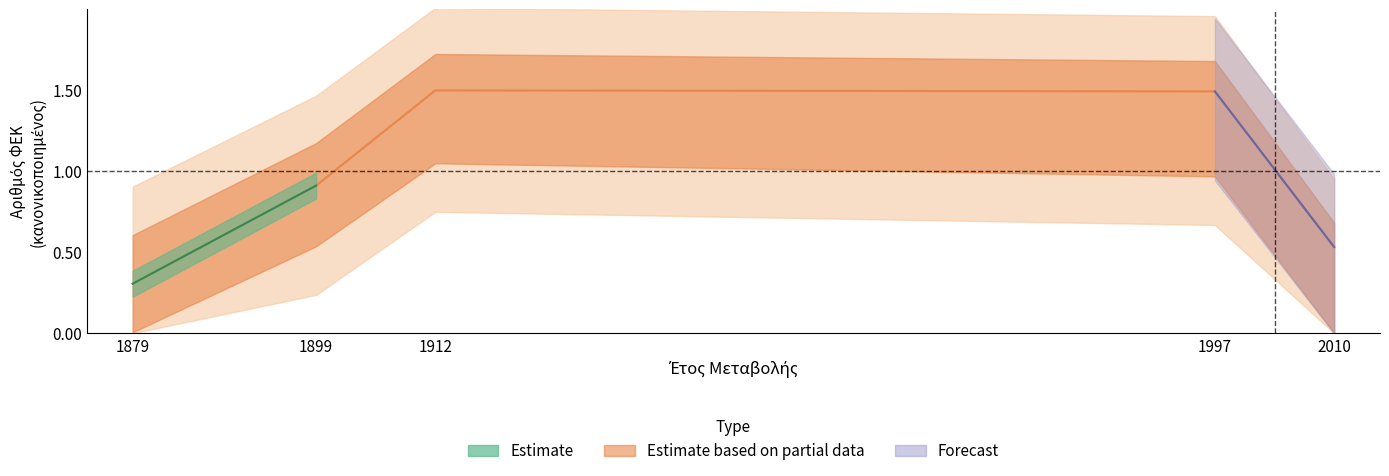

Reading left to right, what are all the values shown in this chart?

1879=0.3	1899=0.9	1912=1.5	1997=1.5	2010=0.5